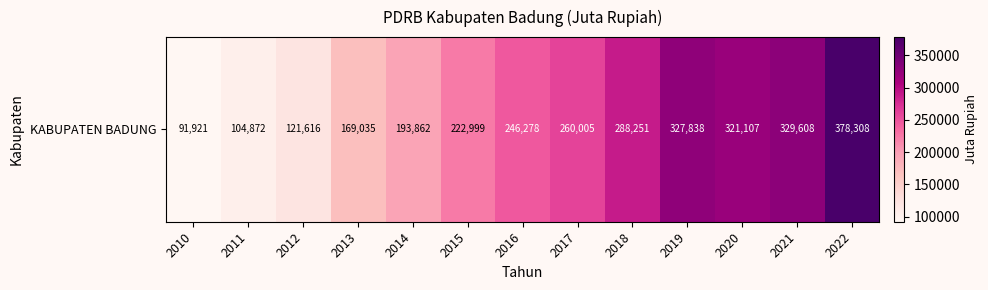

Between 2019 and 2020, which is larger?

2019